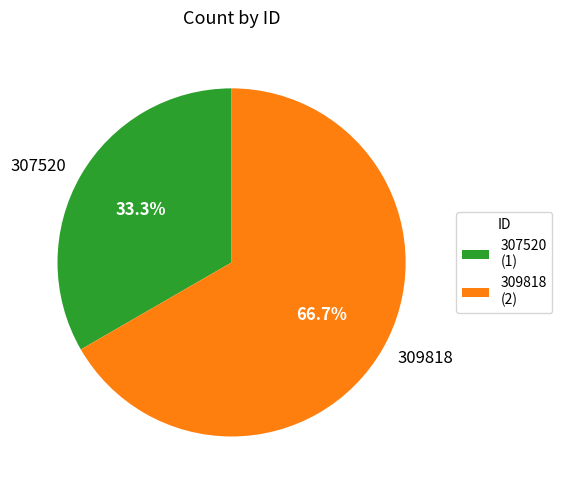

Approximately how many times larger is the value at 307520 compared to 309818?

0.5